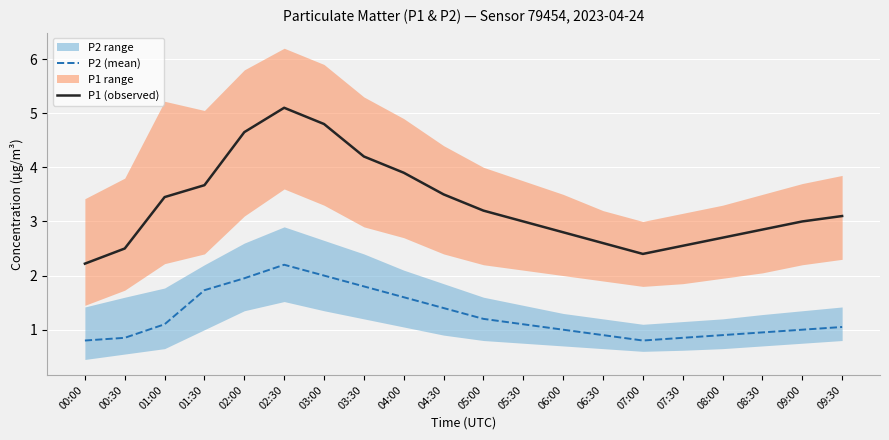

What is the maximum value for P2 (mean)?

2.2